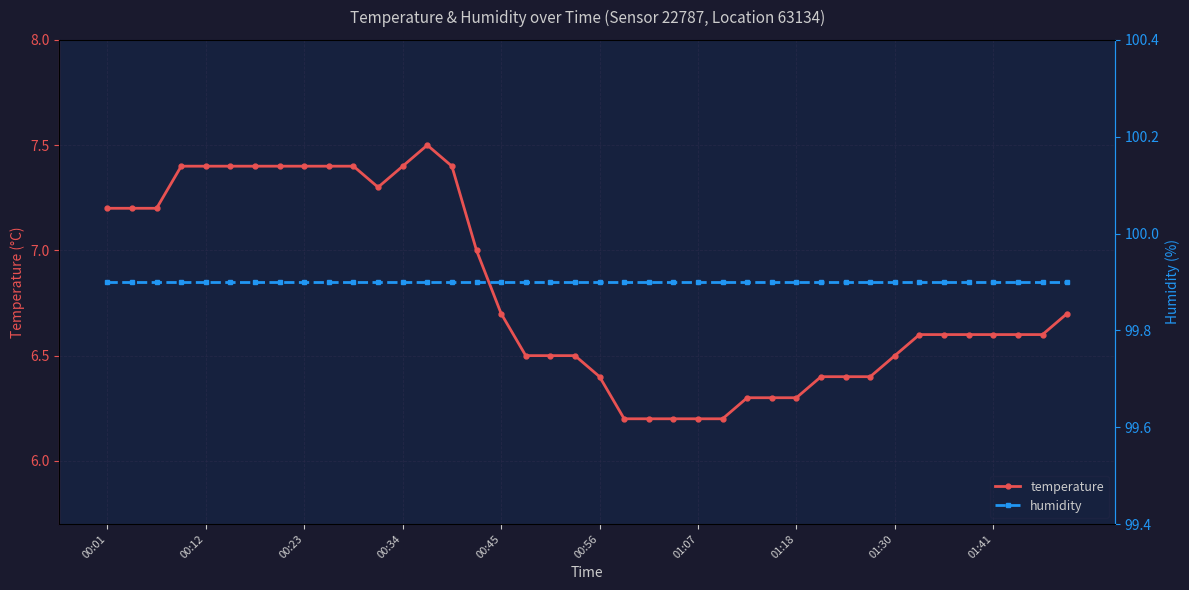

What is the value of the humidity point at the 9th from the left?

99.9